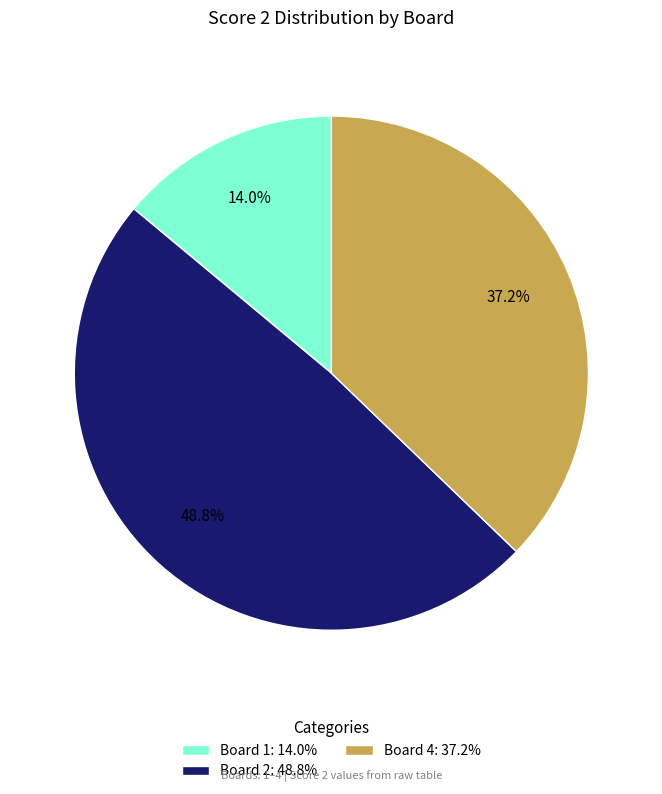

Which category has the smallest portion of the pie?

Board 1: 14.0%